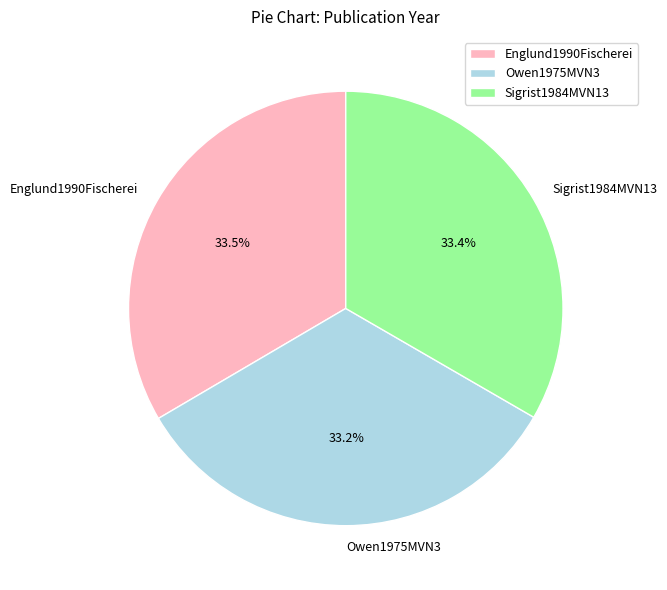

What is the ratio of the value at Englund1990Fischerei to the value at Owen1975MVN3?

1.0